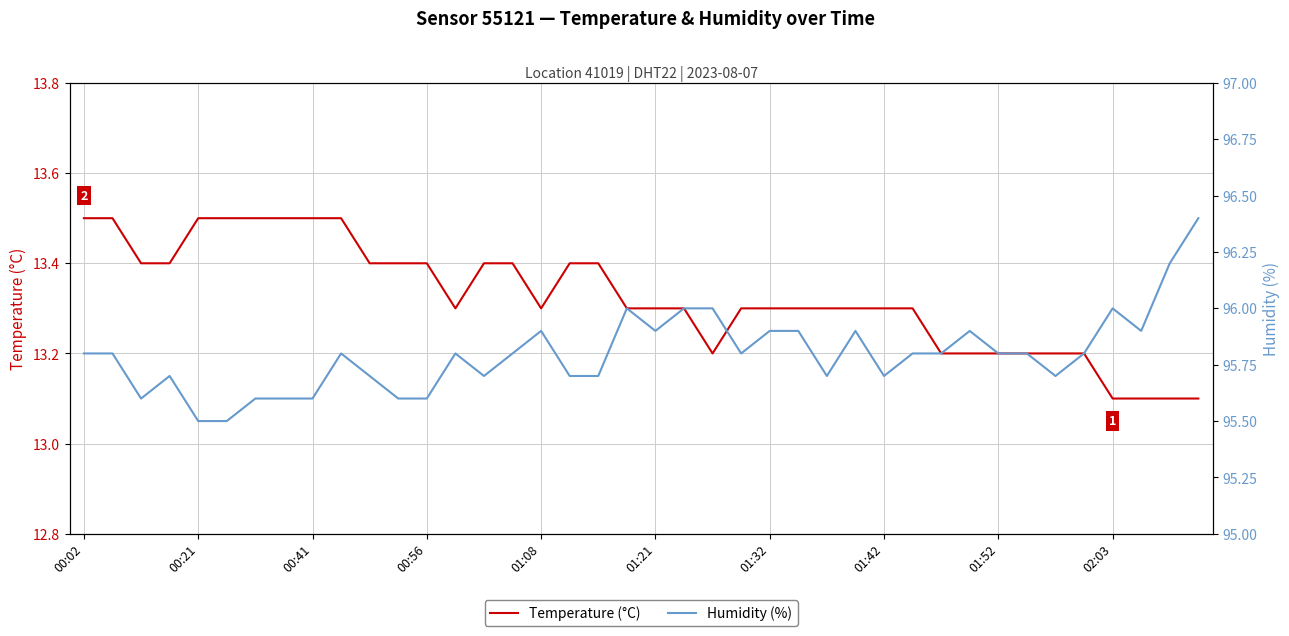

Between 00:02 and 13, which series saw the biggest shift?

Temperature (°C)